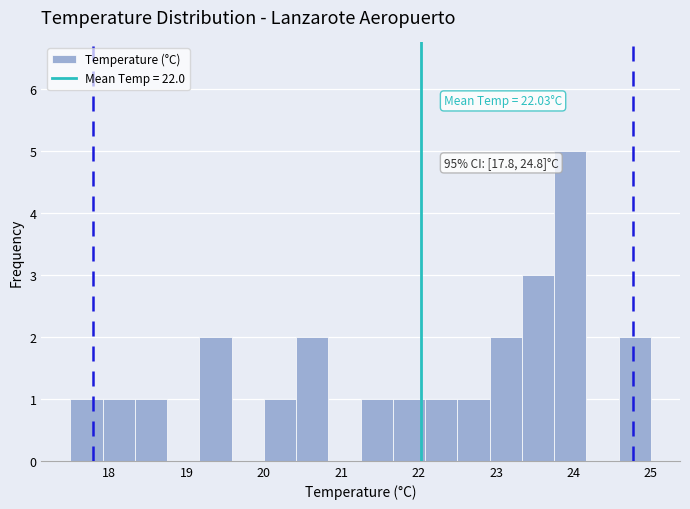

Which range on the x-axis has the tallest bar?

23.8 to 24.2